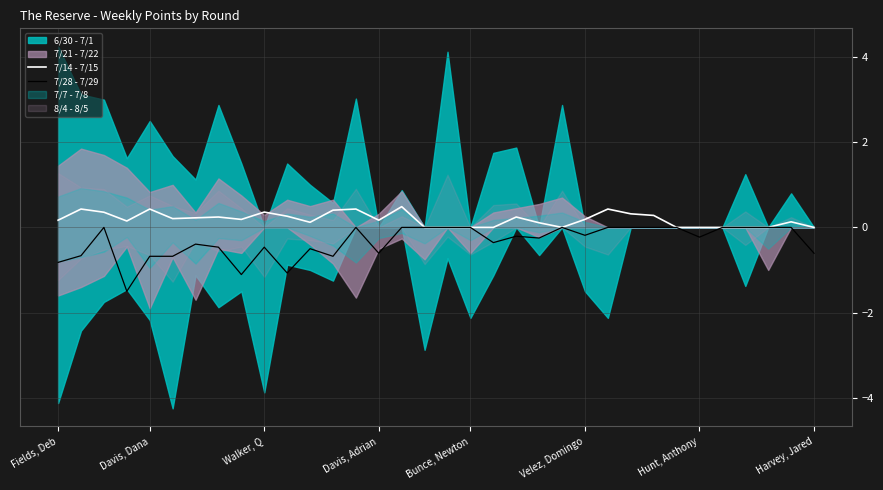

True or false: 7/28 - 7/29 and 7/14 - 7/15 intersect in this chart.

False